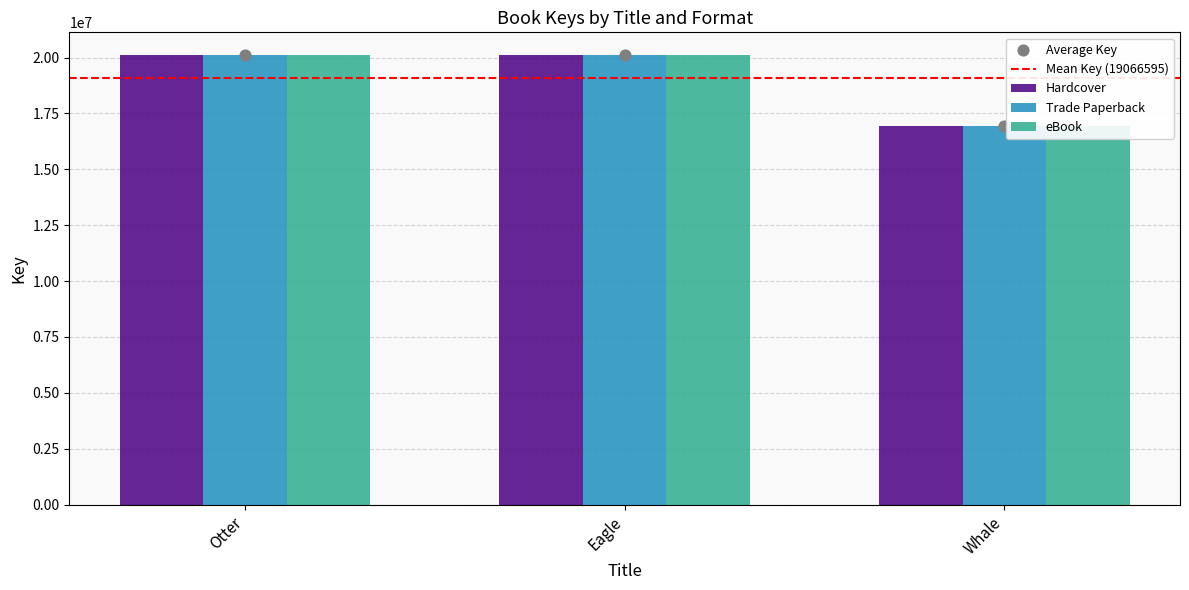

Which series reaches the minimum Y coordinate?

Hardcover